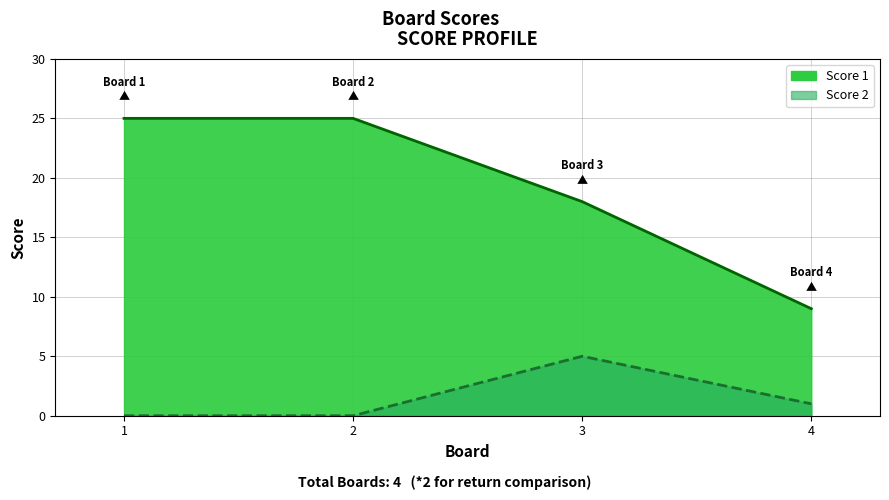

True or false: Score 1 and Score 2 intersect in this chart.

False